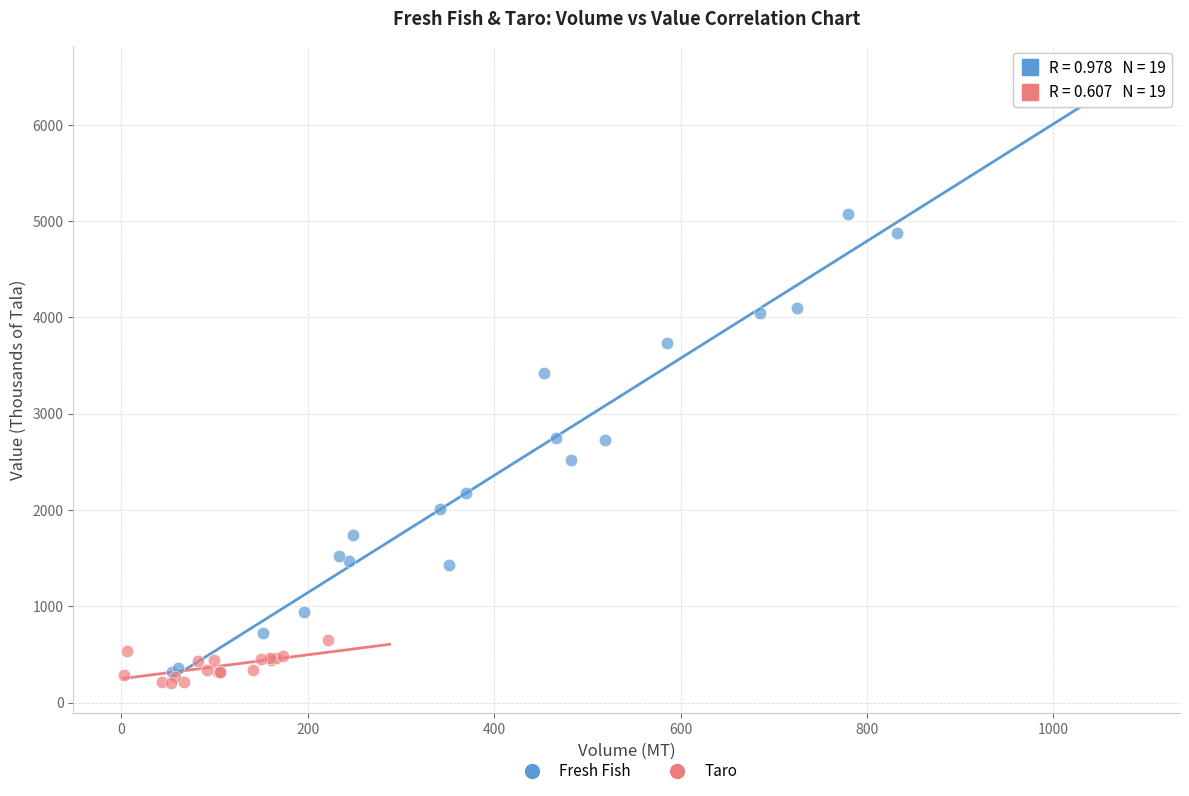

Which series contains the lowest Y value?

Taro